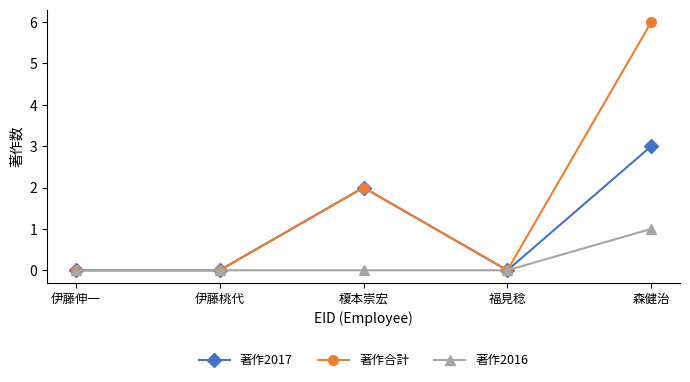

The value of 著作合計 at 森健治 is 10. True or false?

False